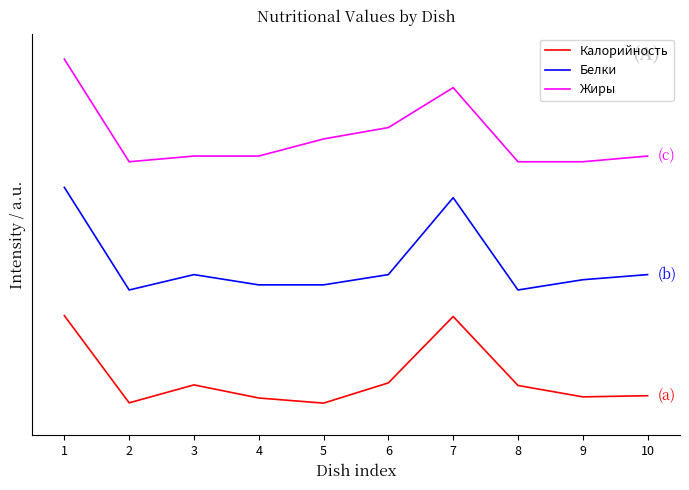

Does the chart display data point markers on the line(s)?

No